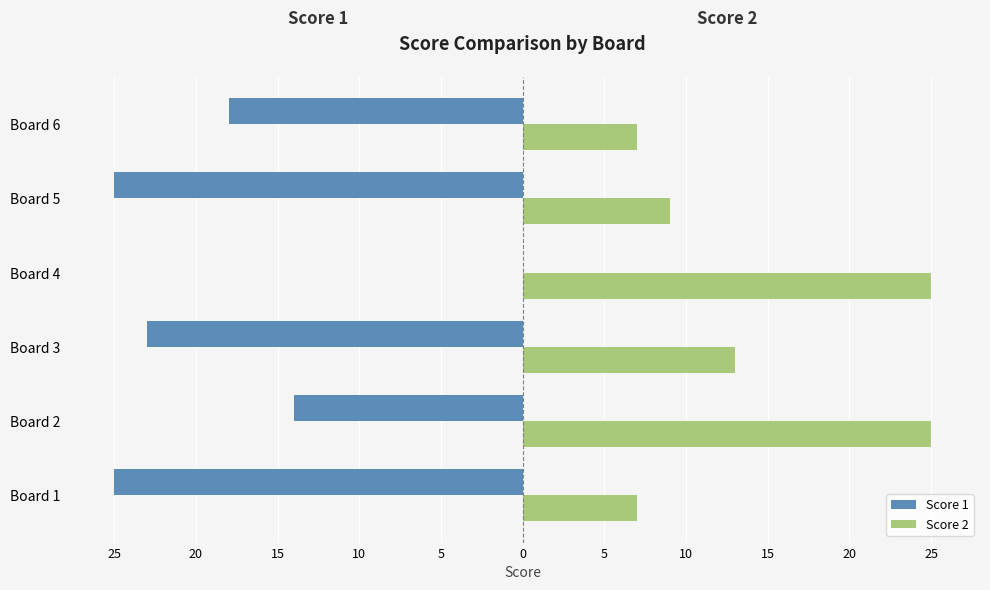

At how many categories does at least one series exceed 8?

4